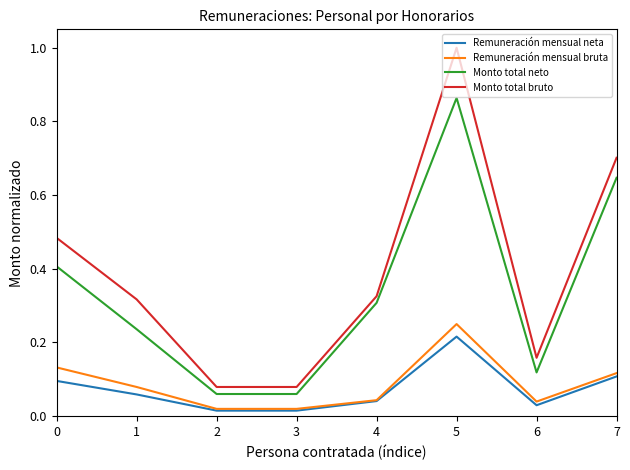

True or false: Monto total bruto and Remuneración mensual neta intersect in this chart.

False